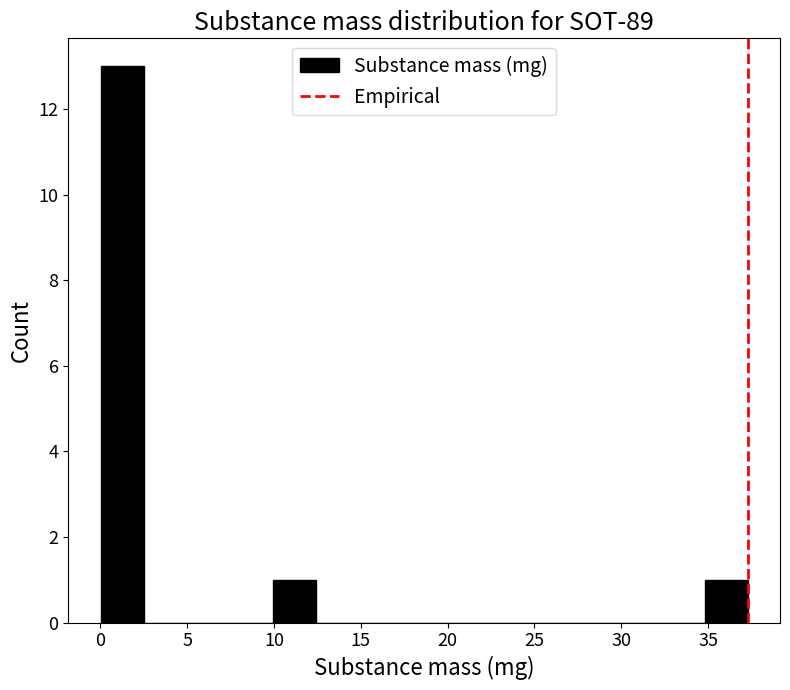

What is the height of the bar covering 35.0 to 37.5 on the x-axis? Neither the bar edges nor the heights are printed on the chart, so give them approximately, as read against the axes.

1